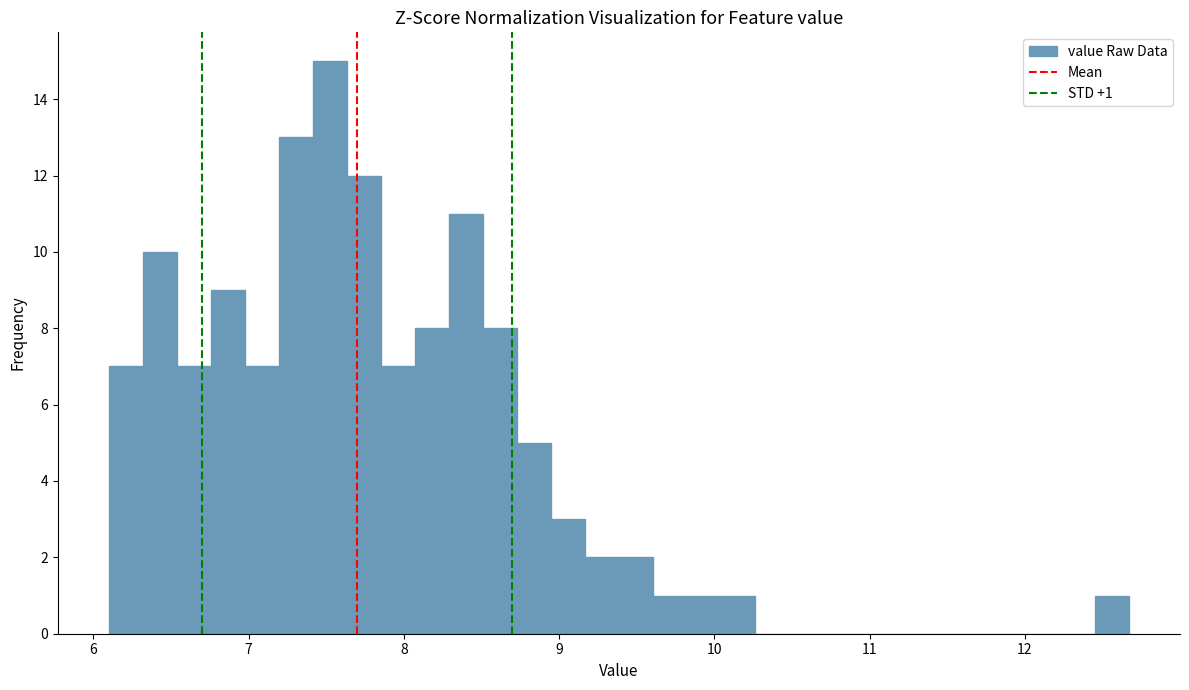

Read against the x-axis, roughly where is the centre of the tallest bar?

7.5